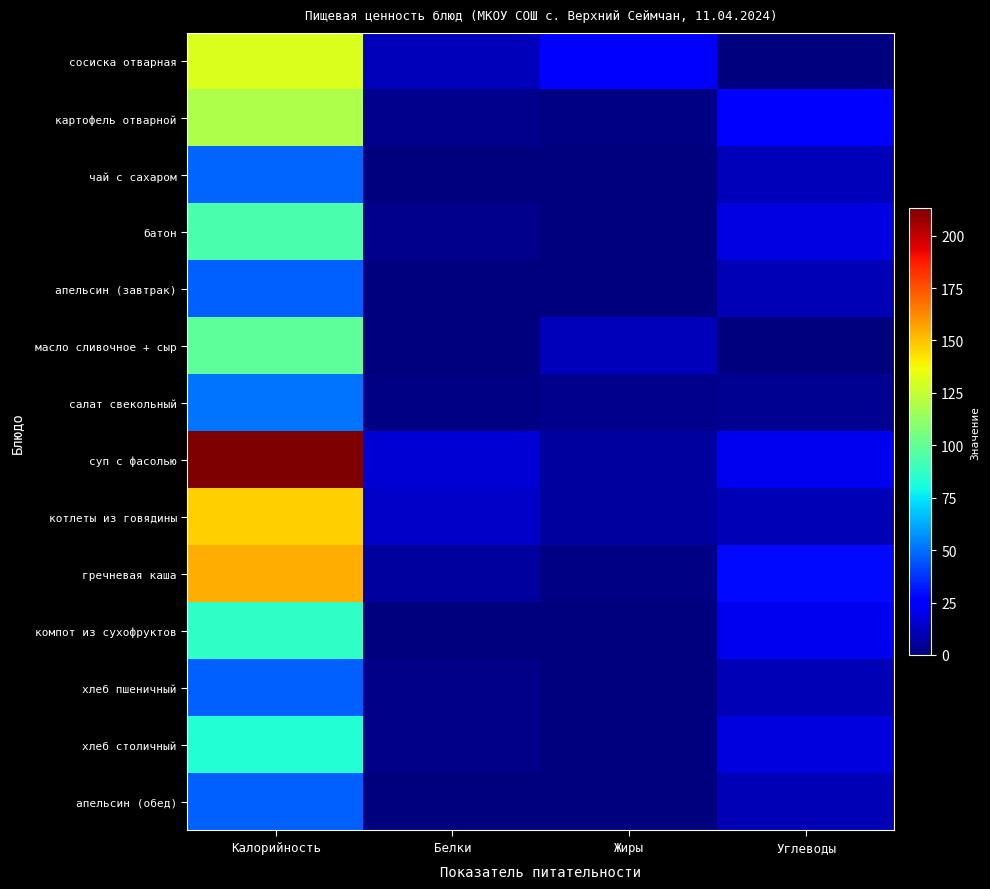

Which label corresponds to the smallest value in the chart?

Углеводы